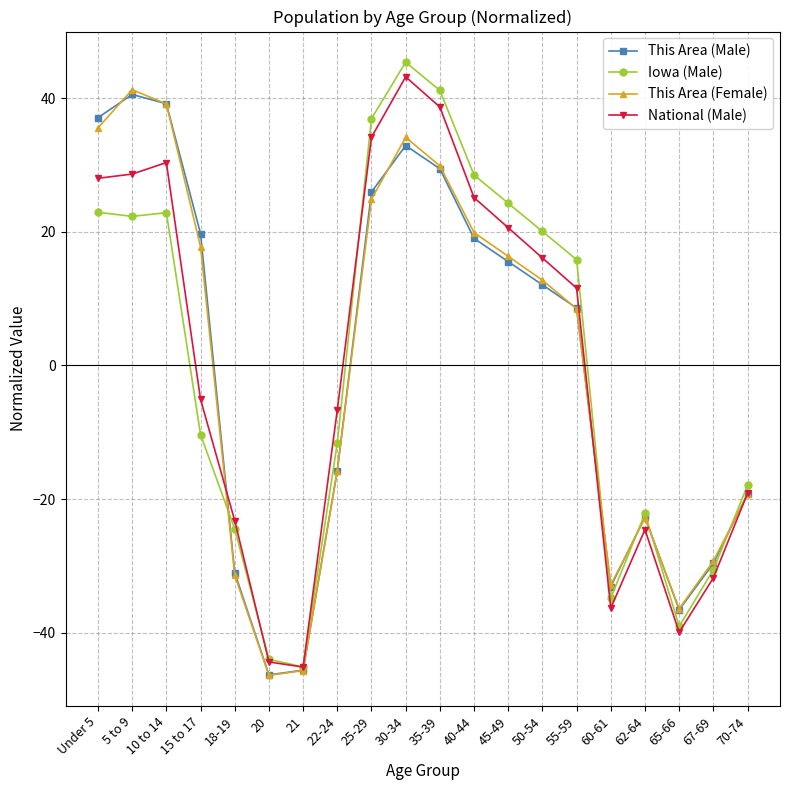

True or false: This Area (Female) has more than 1 interior local peaks.

True